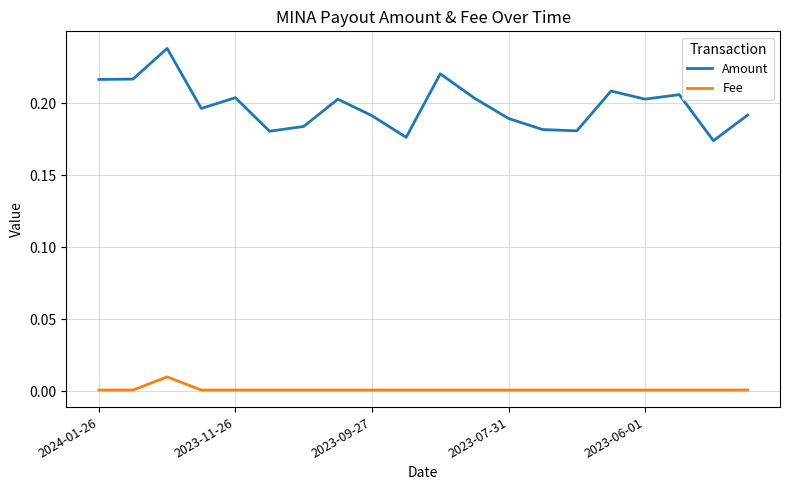

List the series in order of their peak value, lowest first.

Fee, Amount